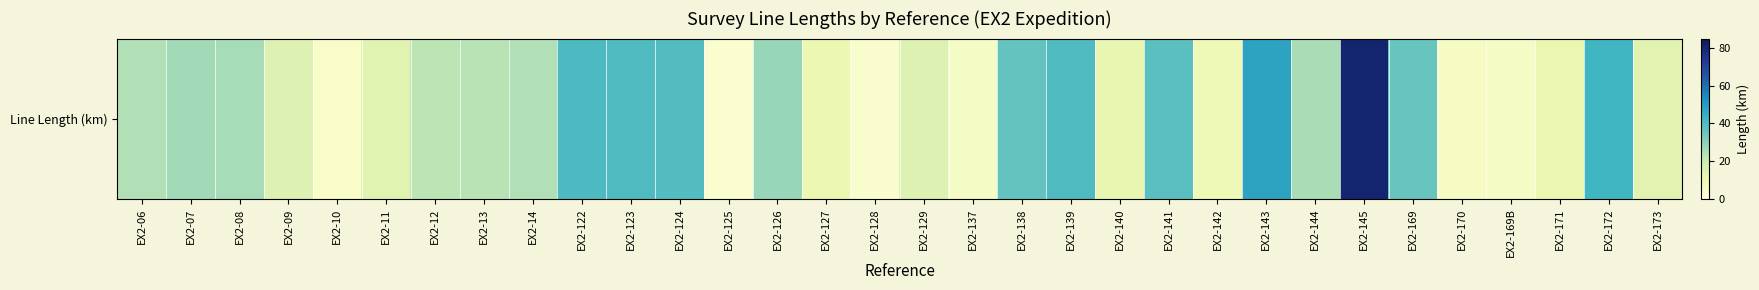

What is the smallest value displayed?

2.7